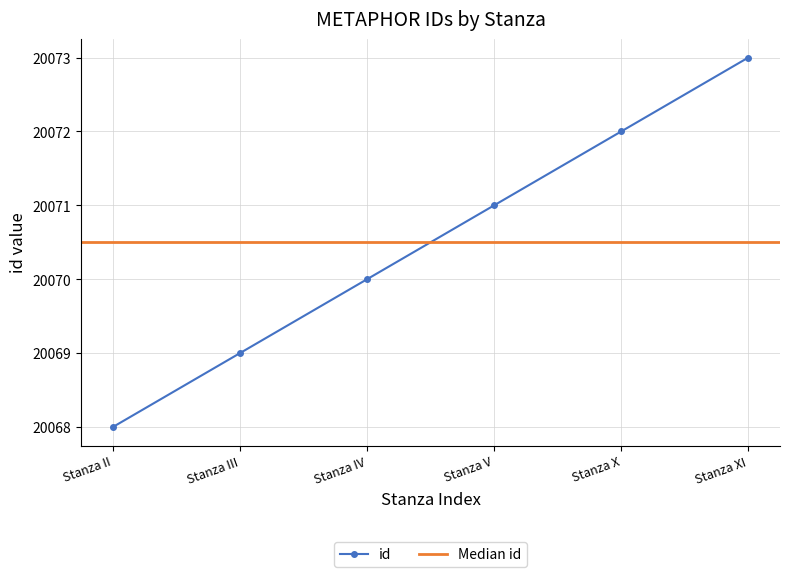

Count the number of categories in the chart.

6